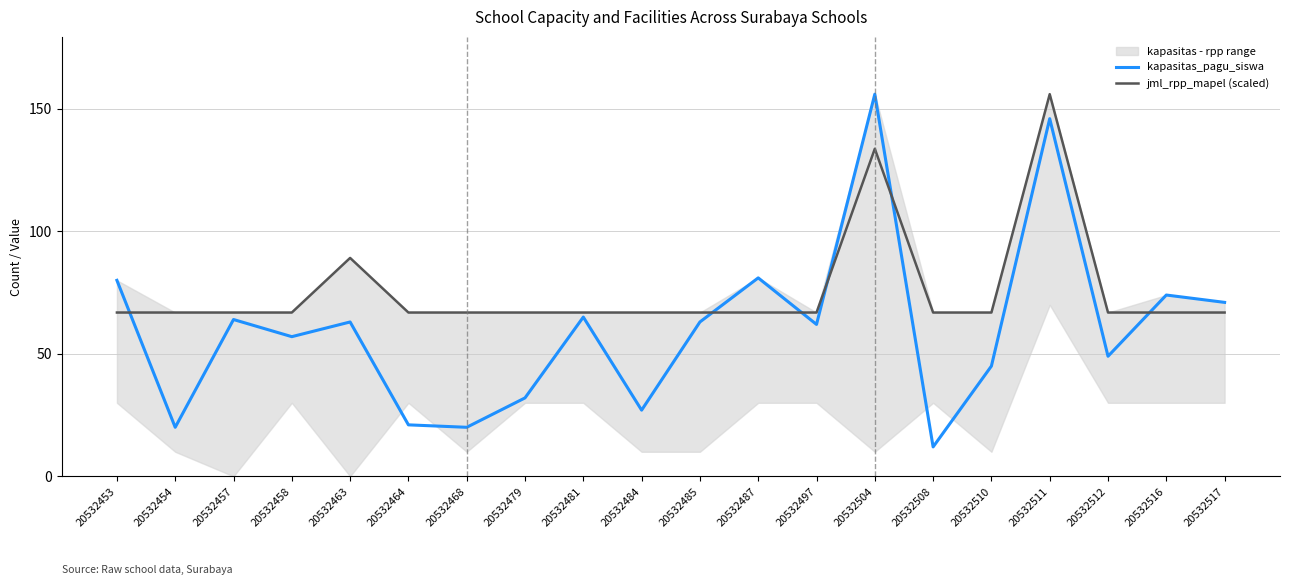

Which category has the highest value in the jml_rpp_mapel (scaled) series?

20532511